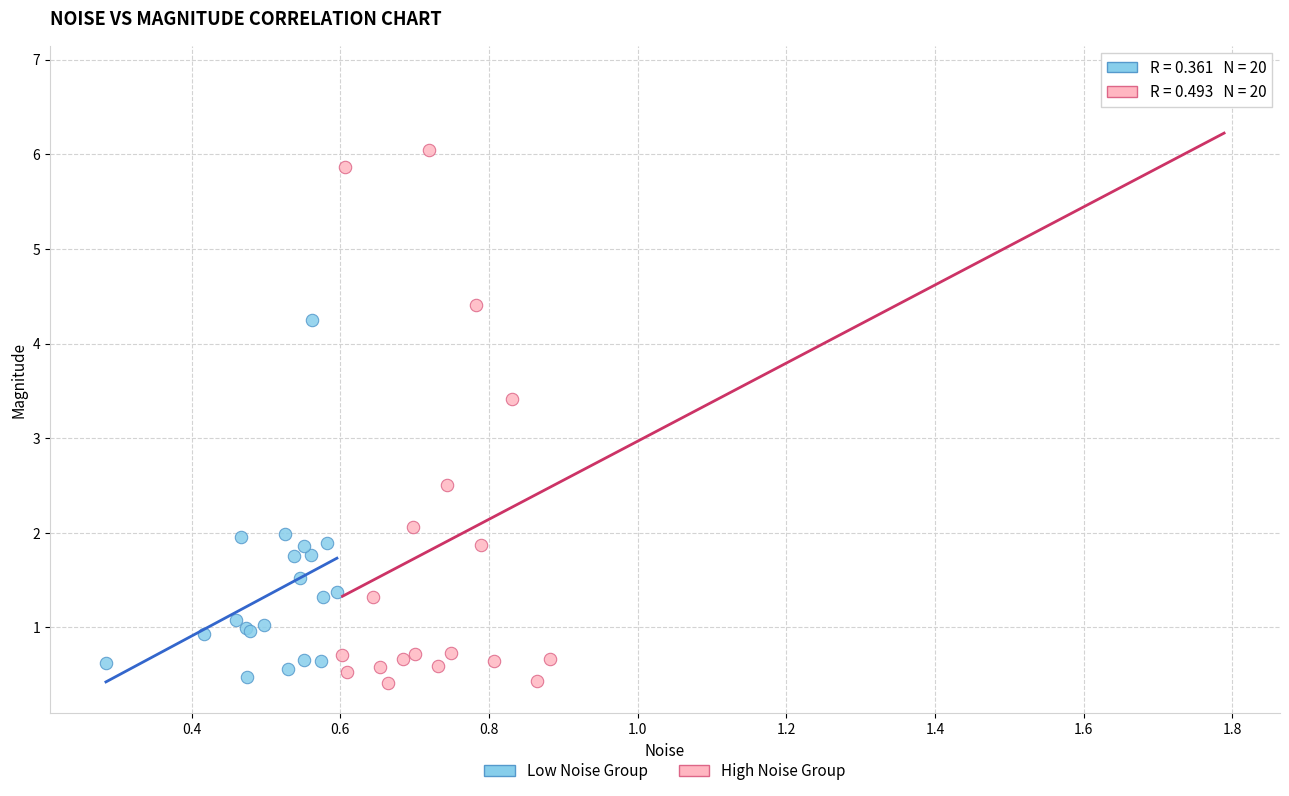

Which series contains the highest Y value?

High Noise Group